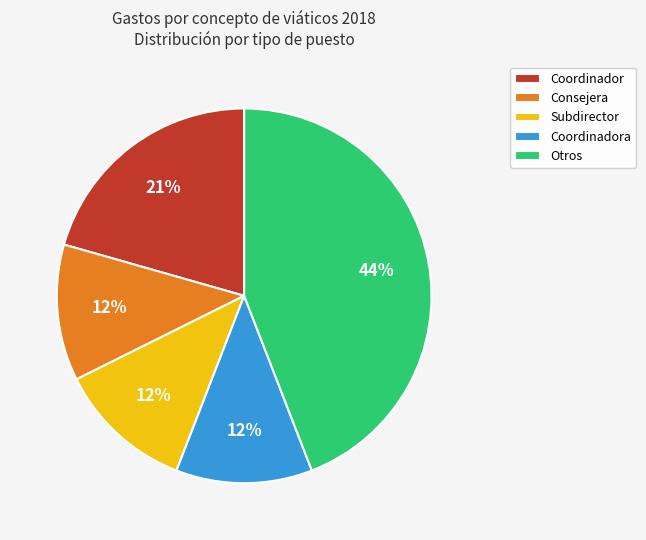

To the nearest percent, what percentage of the pie is Otros?

44%